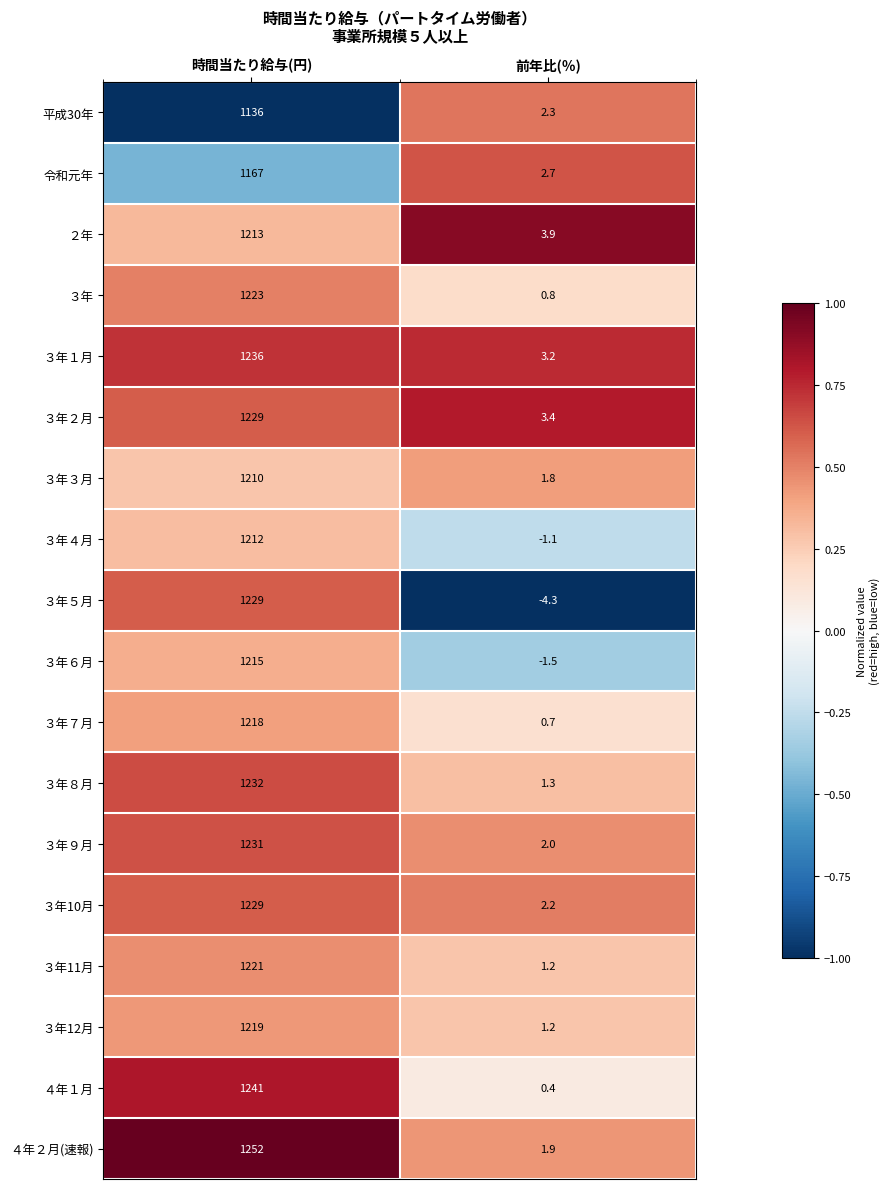

What is the sum of the ４年１月 values at 時間当たり給与(円) and 前年比(％)?

1241.4